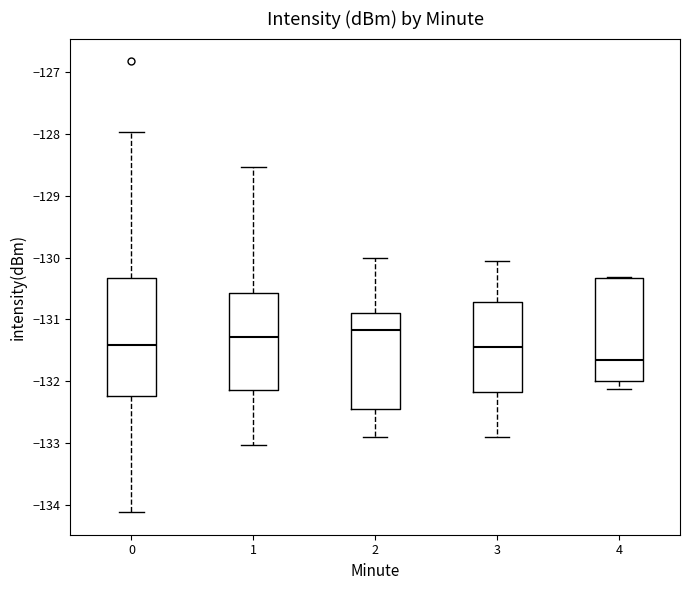

Which box has the highest median line?

2